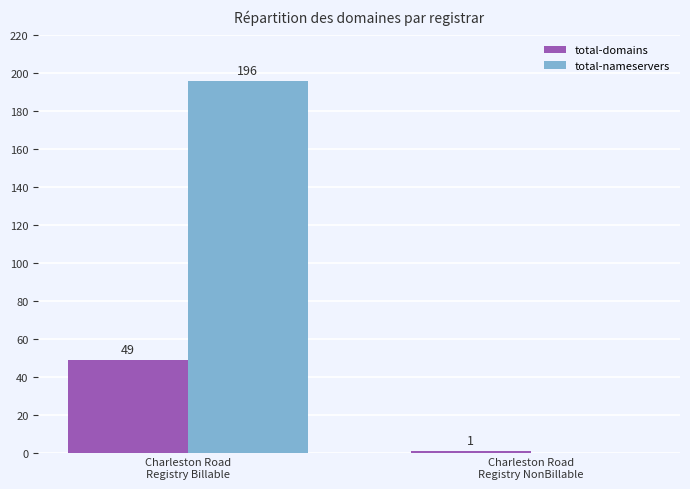

Which series has the largest total across all categories?

total-nameservers